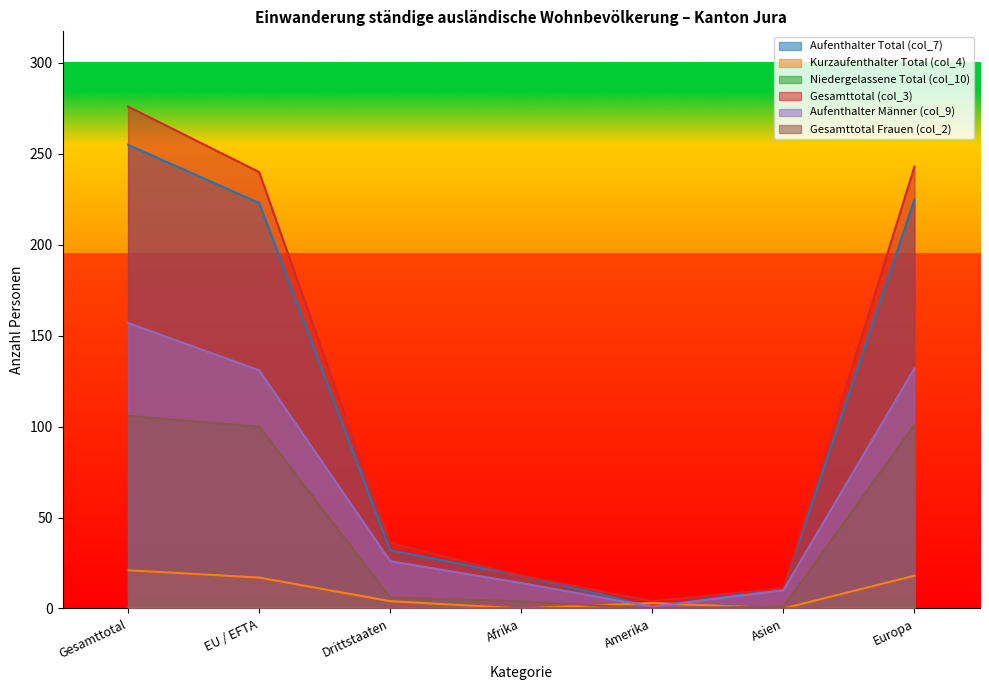

The Gesamttotal (col_3) series shows 413 at Gesamttotal. True or false?

False